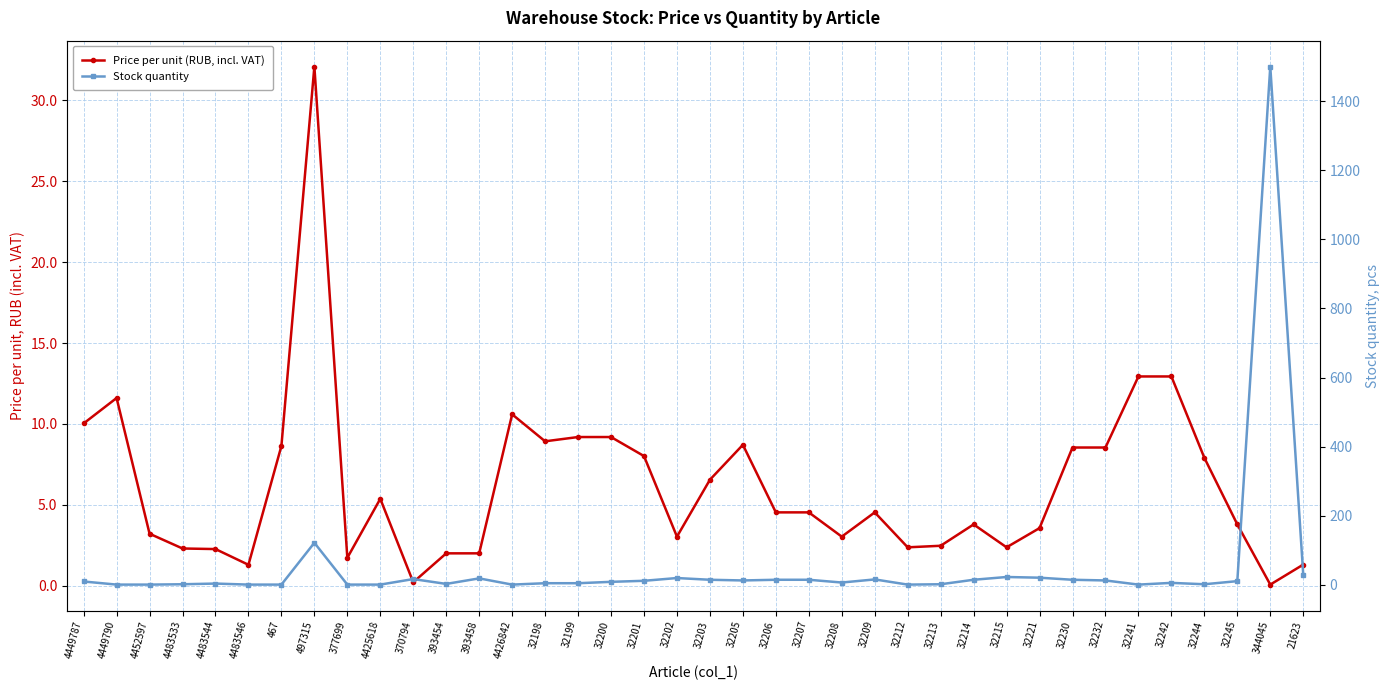

What position from the left is 4483546?

6